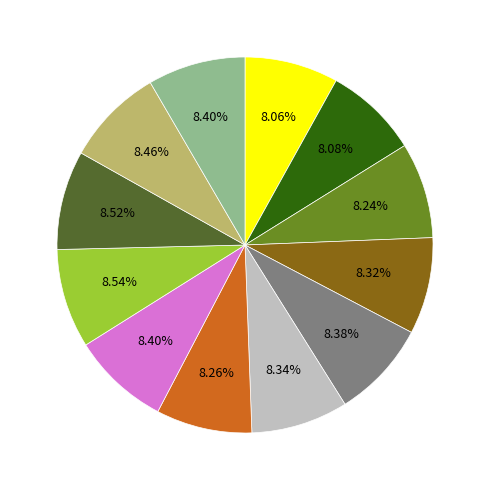

Does any single category account for the majority?

No